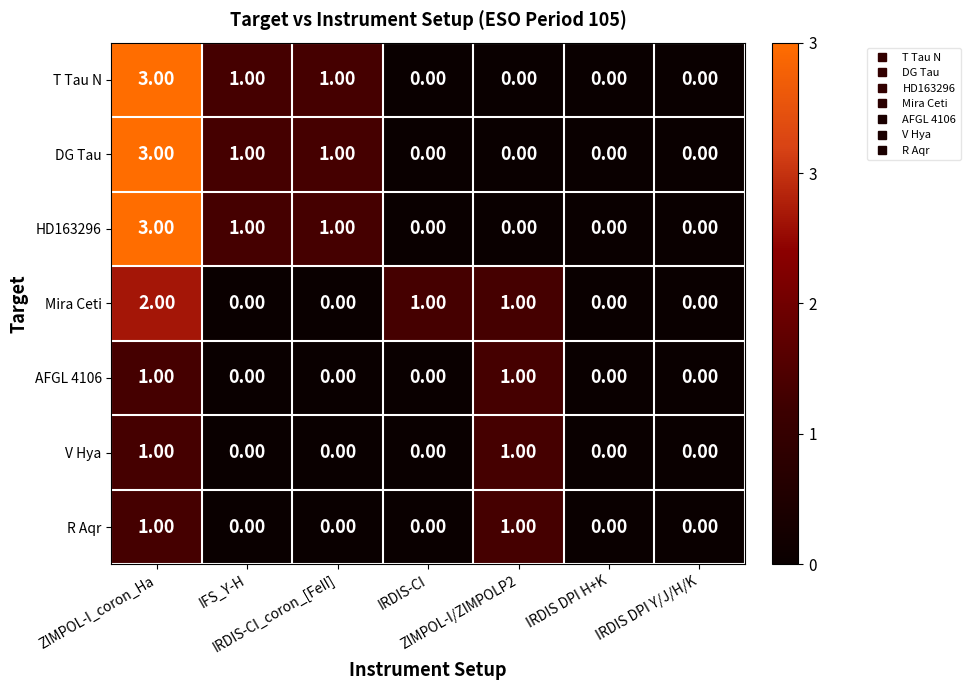

What is the difference between the maximum and minimum values in the T Tau N series?

3